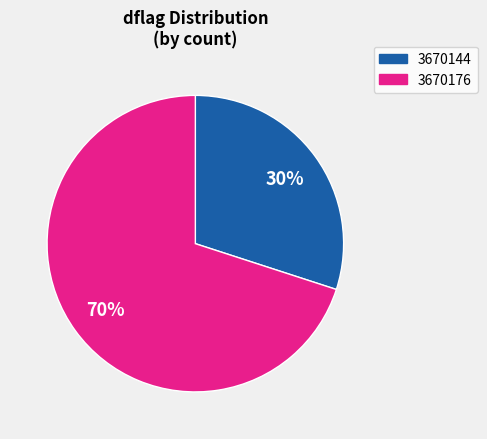

Is 3670176 the majority of the pie?

Yes